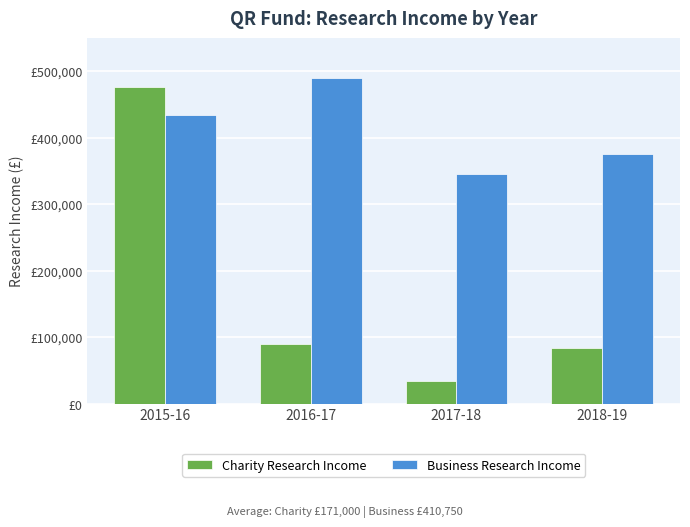

Are the bars horizontal?

No